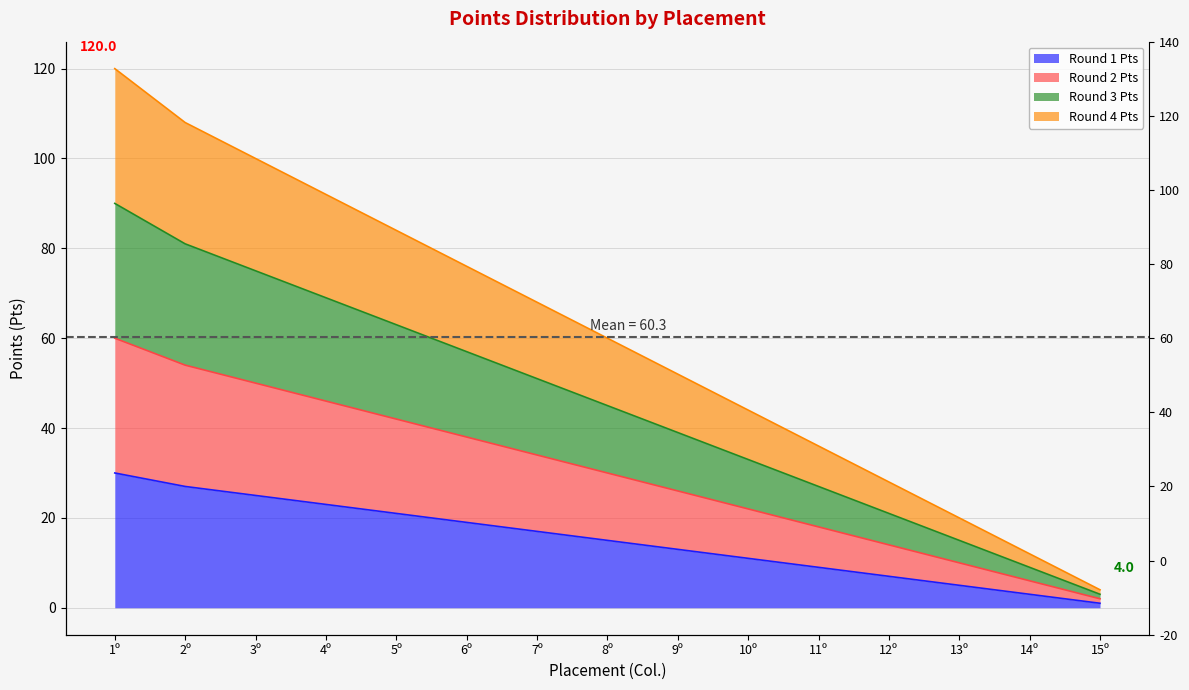

How many distinct data groups are displayed?

4